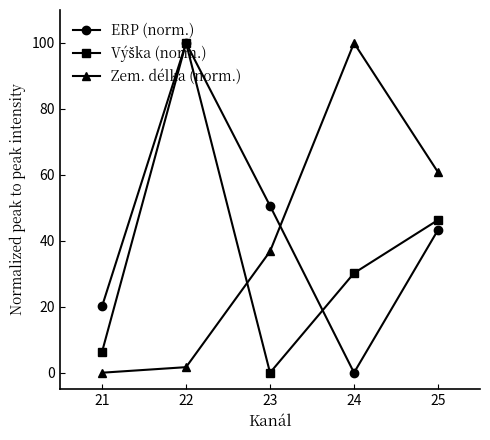

Count the number of data series in this chart.

3